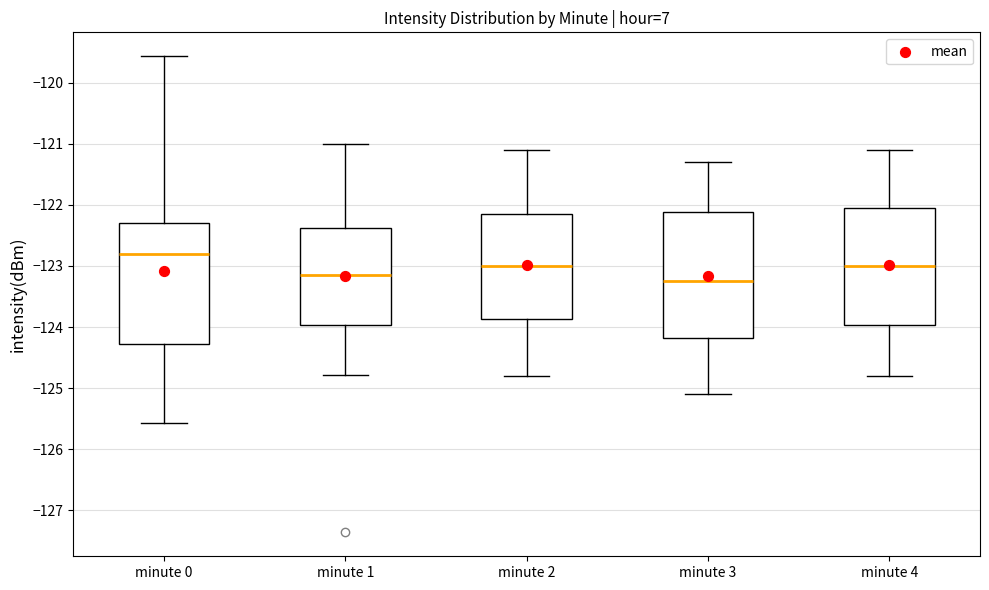

Where does the upper whisker of the box for minute 4 end on the y-axis? The values are not printed on the chart, so give them approximately, as read against the axis.

-121.1